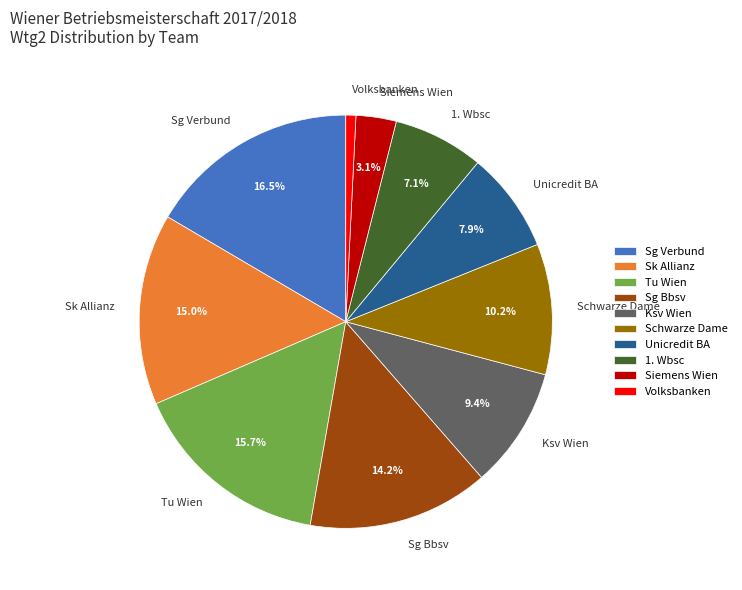

Is Volksbanken the majority of the pie?

No